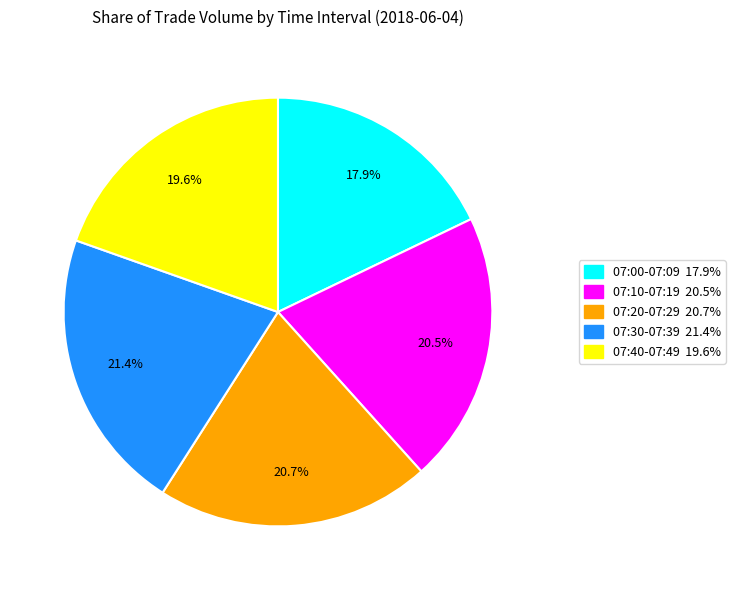

Is there a majority slice in this chart?

No